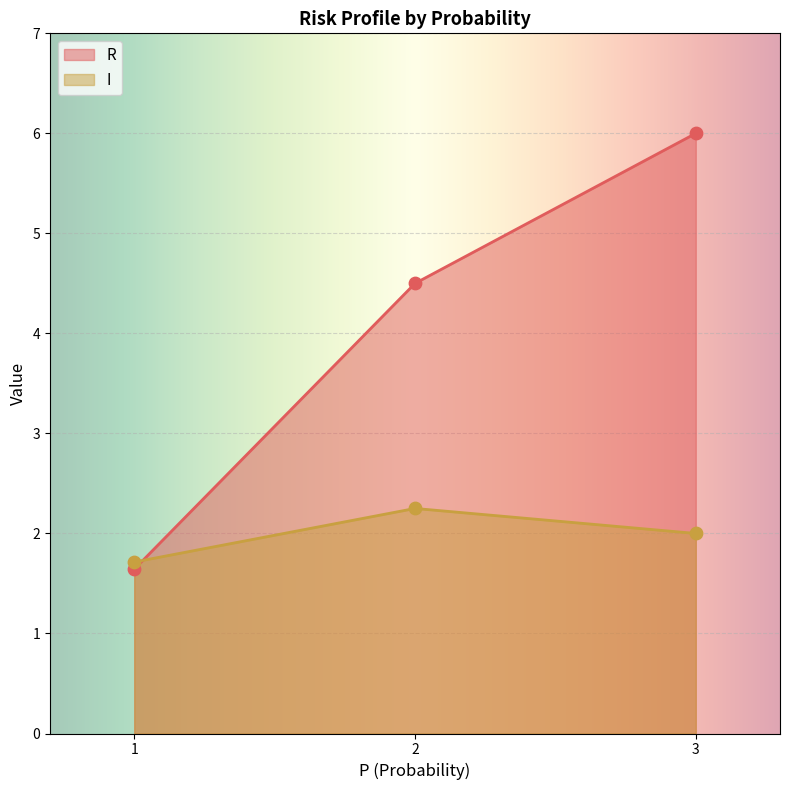

Which series contains the lowest Y value?

R